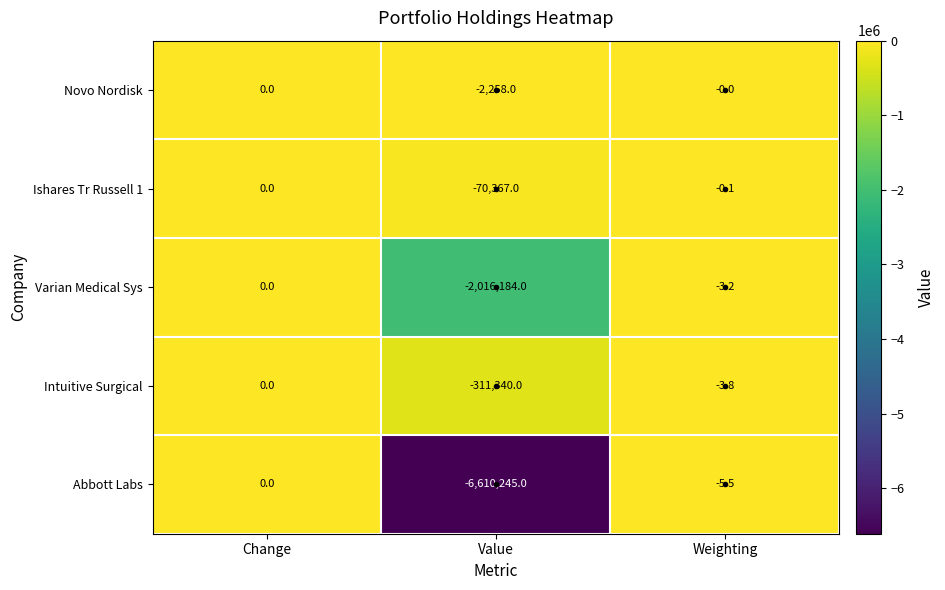

Is it true that Abbott Labs equals -9648818.4 at Value?

False